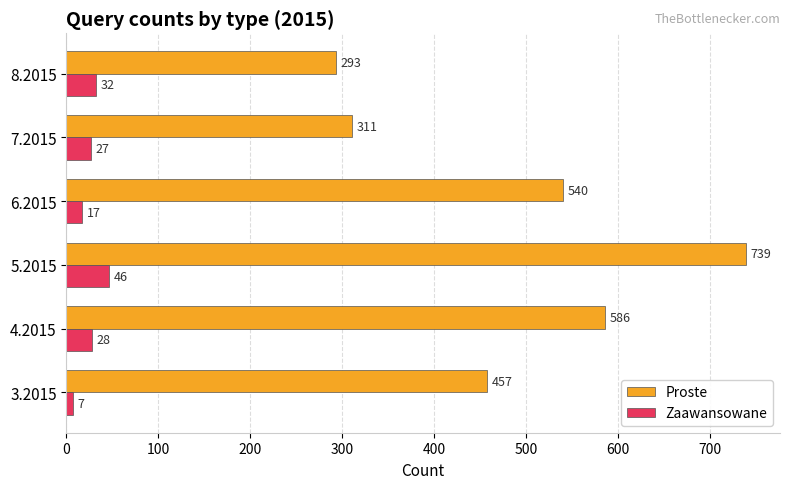

True or false: Proste has a value of 457 at 3.2015.

True